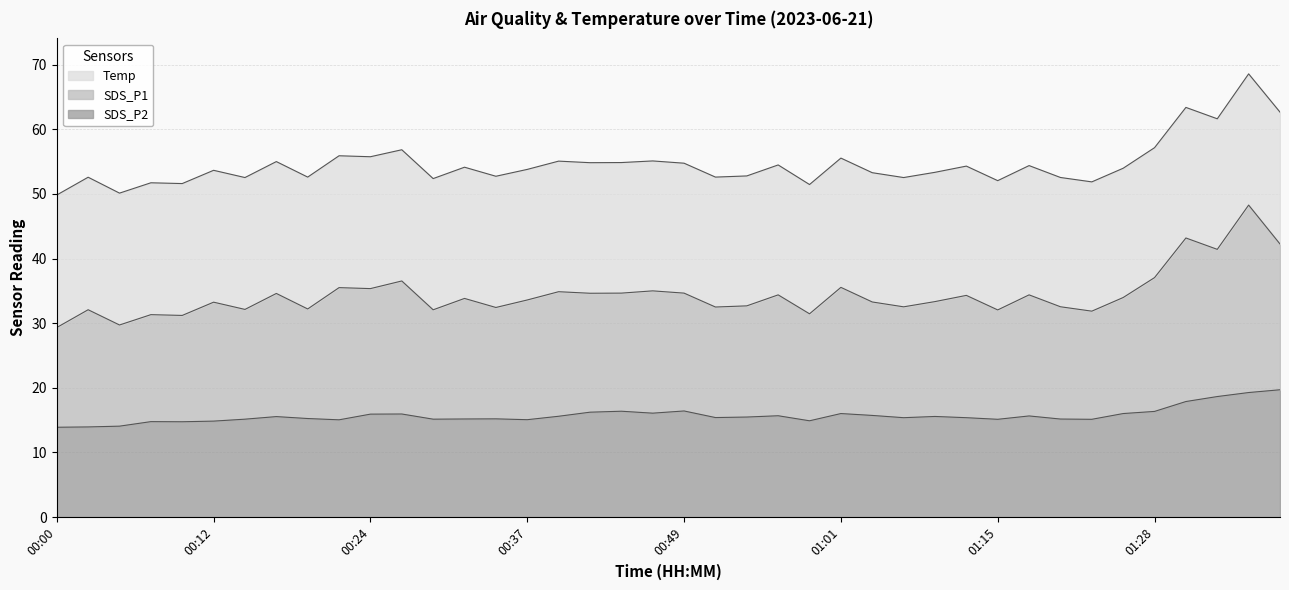

What is the maximum value shown in the chart?

68.6